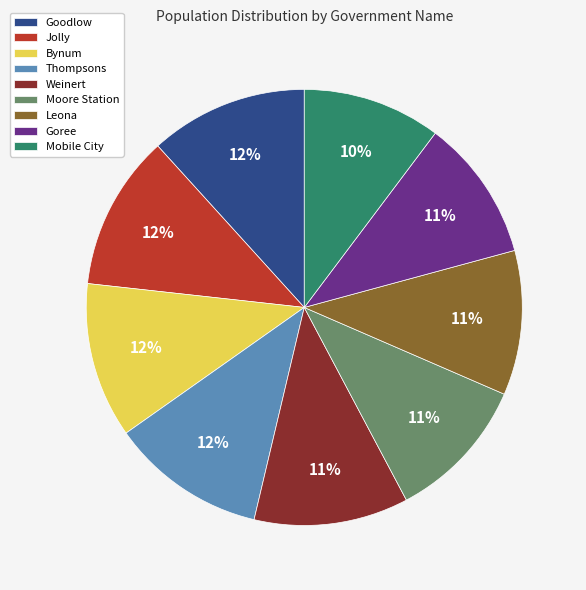

Which has a higher value, Leona or Thompsons?

Thompsons